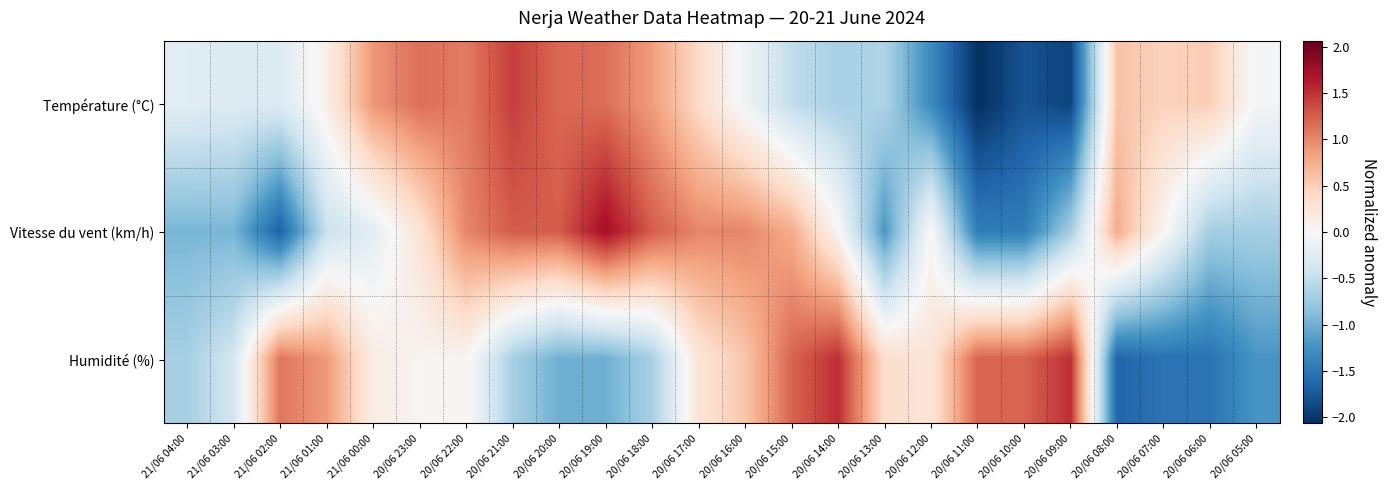

Reading left to right, what are all the values shown in this chart?

Température (°C): 21/06 04:00=-0.2	21/06 03:00=-0.3	21/06 02:00=-0.3	21/06 01:00=0.1	21/06 00:00=0.9	20/06 23:00=1.1	20/06 22:00=1.1	20/06 21:00=1.4	20/06 20:00=1.2	20/06 19:00=1.1	20/06 18:00=0.9	20/06 17:00=0.4	20/06 16:00=-0.1	20/06 15:00=-0.5	20/06 14:00=-0.7	20/06 13:00=-0.6	20/06 12:00=-1.3	20/06 11:00=-2.1	20/06 10:00=-1.8	20/06 09:00=-1.9	20/06 08:00=0.6	20/06 07:00=0.5	20/06 06:00=0.5	20/06 05:00=-0.0
Vitesse du vent (km/h): 21/06 04:00=-0.9	21/06 03:00=-0.9	21/06 02:00=-1.7	21/06 01:00=-0.5	21/06 00:00=-0.2	20/06 23:00=0.3	20/06 22:00=1.0	20/06 21:00=1.3	20/06 20:00=1.3	20/06 19:00=1.7	20/06 18:00=1.3	20/06 17:00=1.0	20/06 16:00=1.0	20/06 15:00=0.8	20/06 14:00=0.0	20/06 13:00=-1.2	20/06 12:00=0.0	20/06 11:00=-1.4	20/06 10:00=-1.4	20/06 09:00=-0.7	20/06 08:00=0.8	20/06 07:00=0.0	20/06 06:00=-0.7	20/06 05:00=-0.7
Humidité (%): 21/06 04:00=-0.7	21/06 03:00=-0.4	21/06 02:00=1.1	21/06 01:00=0.9	21/06 00:00=0.2	20/06 23:00=0.0	20/06 22:00=0.0	20/06 21:00=-0.7	20/06 20:00=-1.0	20/06 19:00=-1.0	20/06 18:00=-0.7	20/06 17:00=0.3	20/06 16:00=0.6	20/06 15:00=1.2	20/06 14:00=1.5	20/06 13:00=0.4	20/06 12:00=0.3	20/06 11:00=1.2	20/06 10:00=1.2	20/06 09:00=1.5	20/06 08:00=-1.6	20/06 07:00=-1.5	20/06 06:00=-1.5	20/06 05:00=-1.2